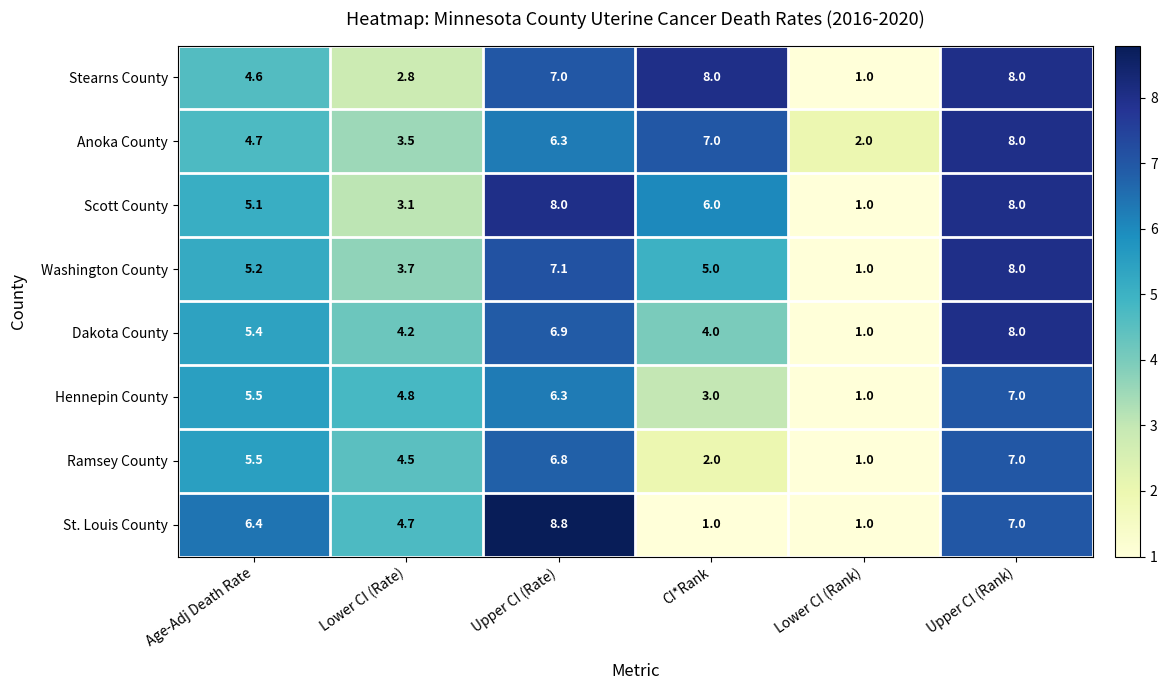

How many Stearns County values are between 2 and 8?

5